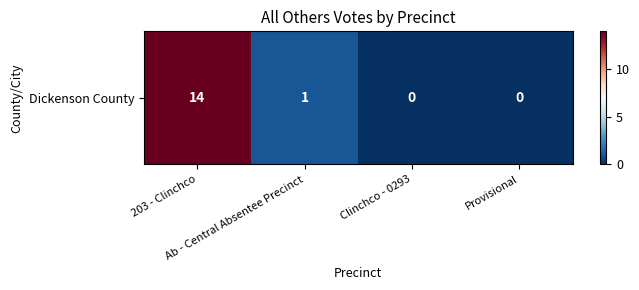

The chart shows a value of 0 at Clinchco - 0293. True or false?

True